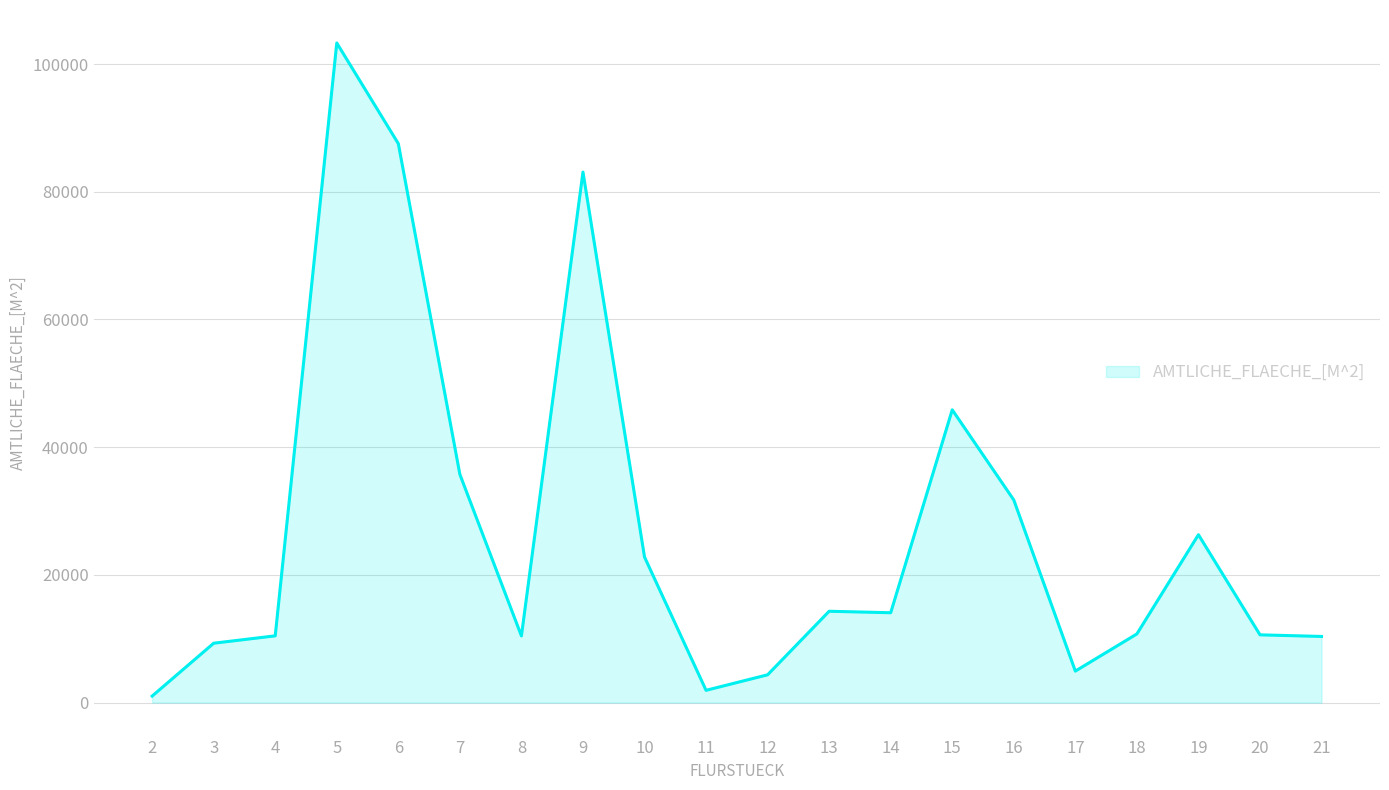

How many categories are shown in the chart?

20